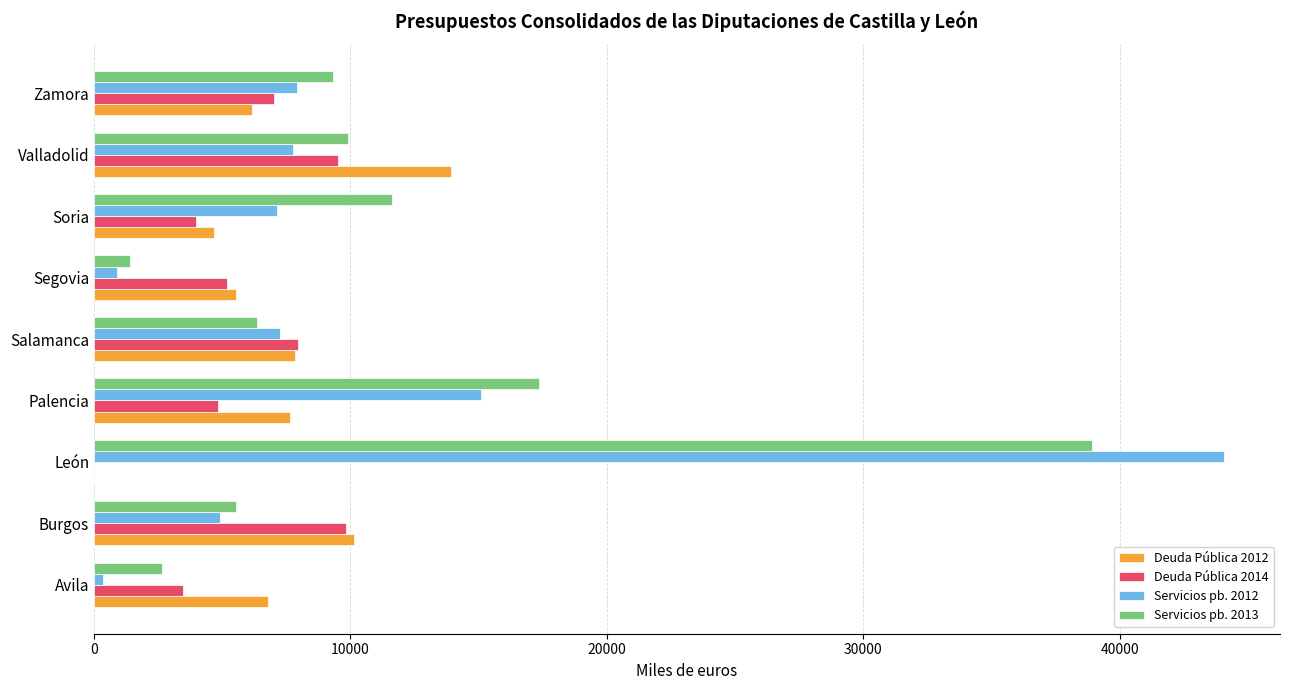

At which category is the sum across all series the highest?

León